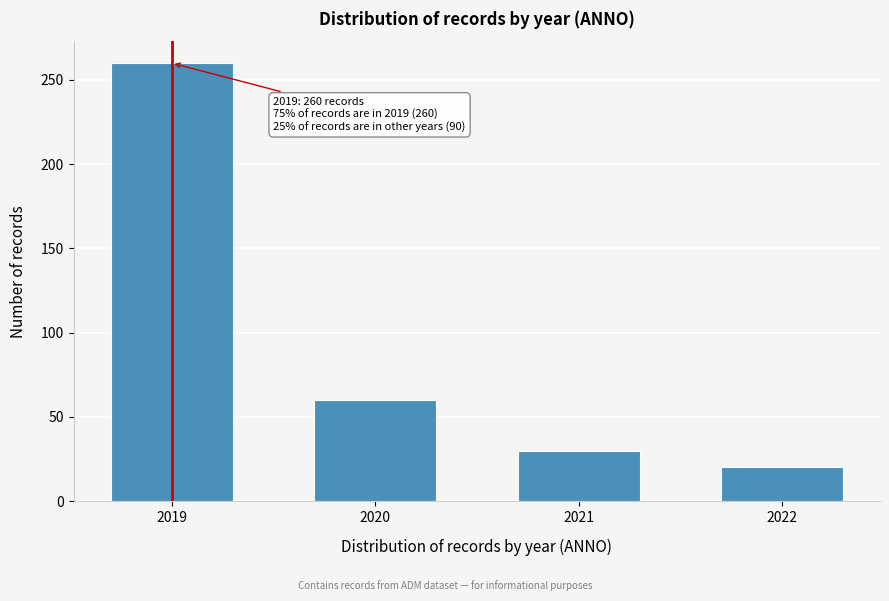

Reading left to right, extract all data points from this chart.

2019=260	2020=60	2021=30	2022=20